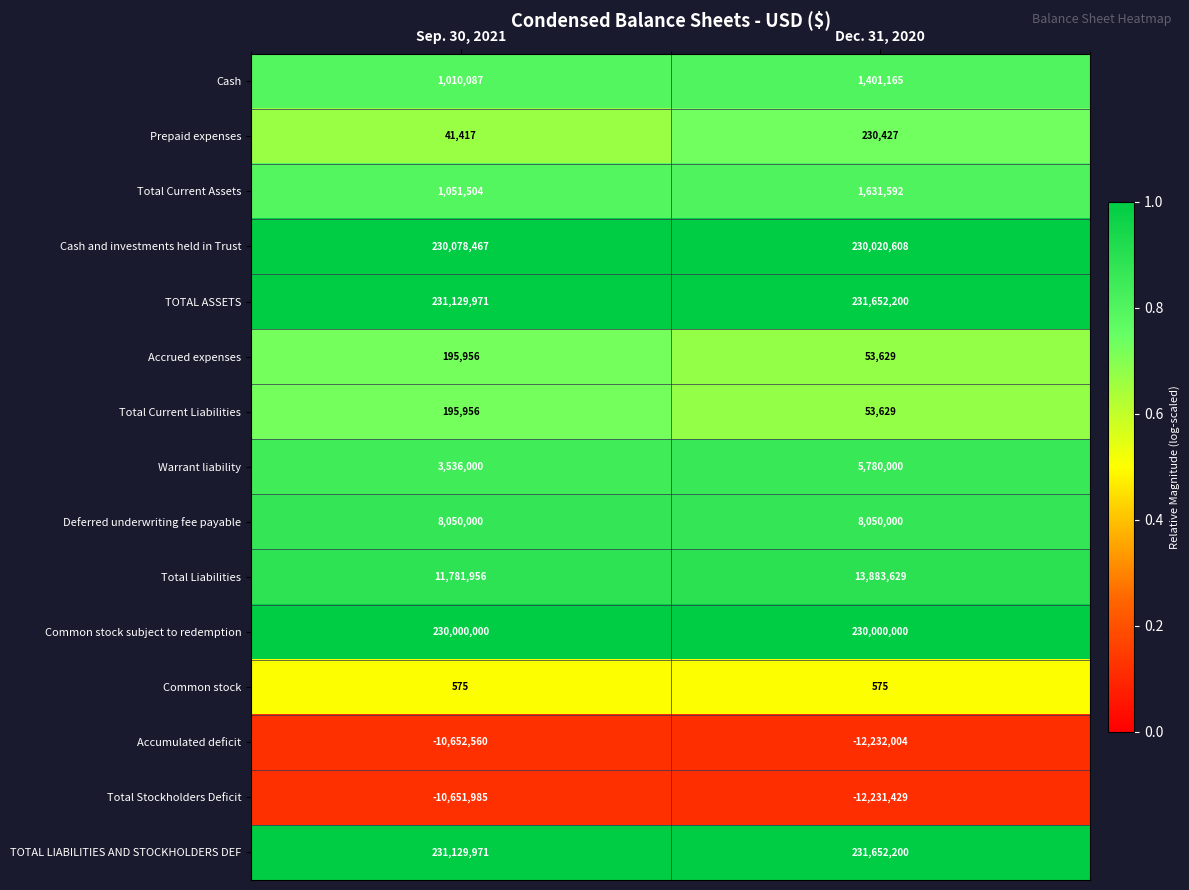

List the labels in order of Accumulated deficit value, smallest first.

Dec. 31, 2020, Sep. 30, 2021